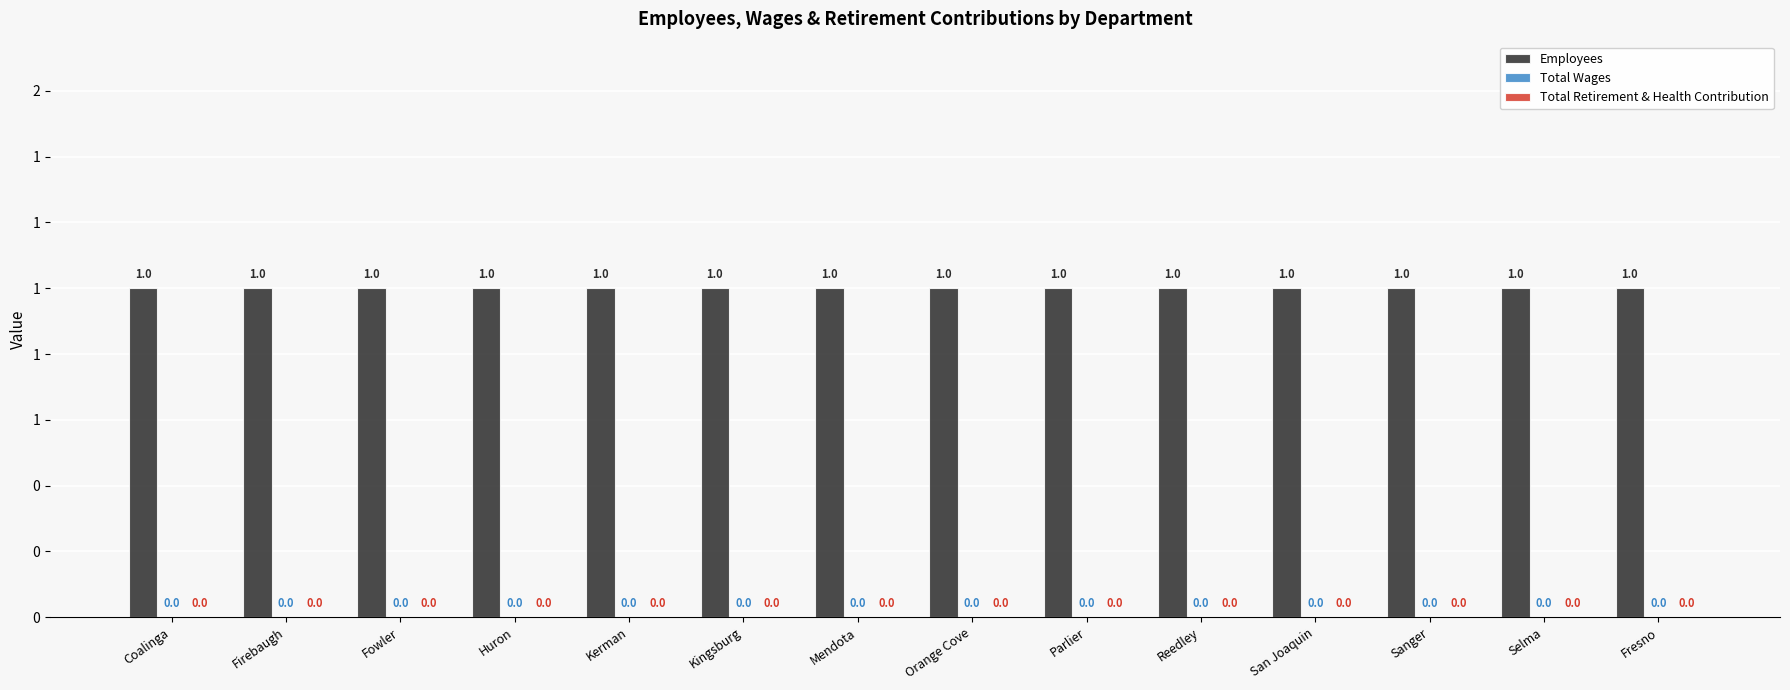

How many bars are there in total?

42